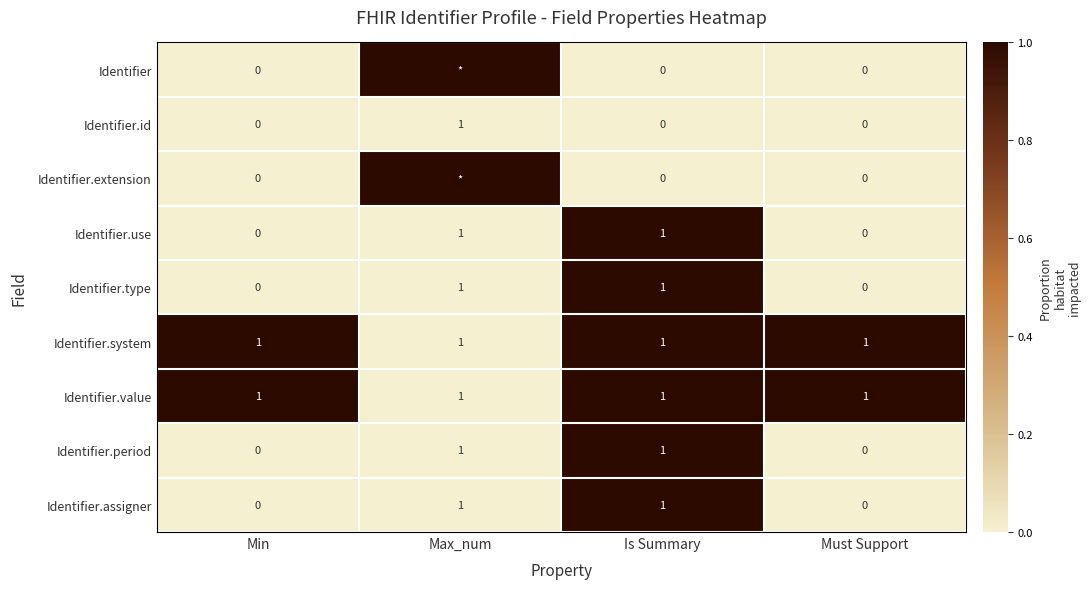

Between Min and Must Support, which is larger?

Min